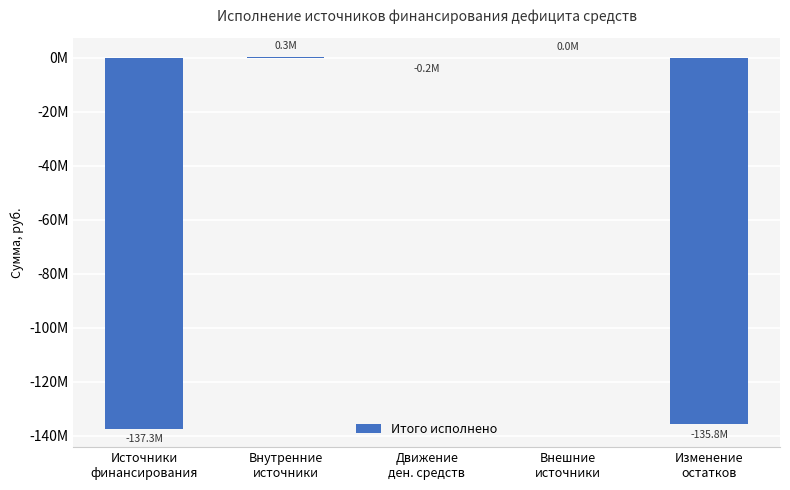

Reading left to right, list all the values displayed in this chart.

Источники
финансирования=-137282897.9	Внутренние
источники=292333.3	Движение
ден. средств=-247773.5	Внешние
источники=0.0	Изменение
остатков=-135766652.0